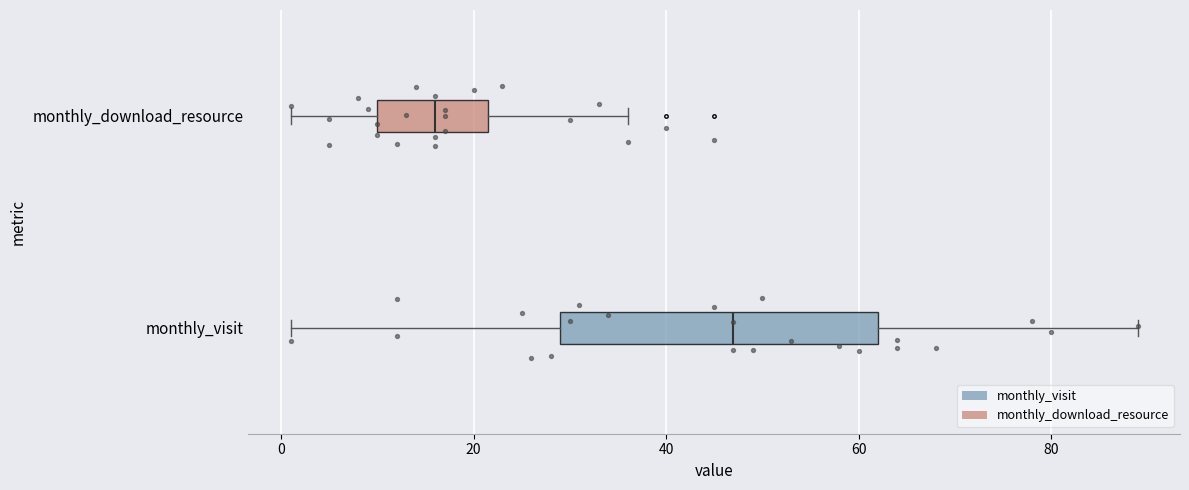

Reading bottom to top, transcribe this box plot: for each box, give where its median line is, the range the box spans, and where its two whiskers end, as read against the x-axis. The values are not printed on the chart, so give them approximately, as read against the axis.

monthly_visit: median 48, box 30 to 62, whiskers 2 to 90
monthly_download_resource: median 16, box 10 to 22, whiskers 2 to 36